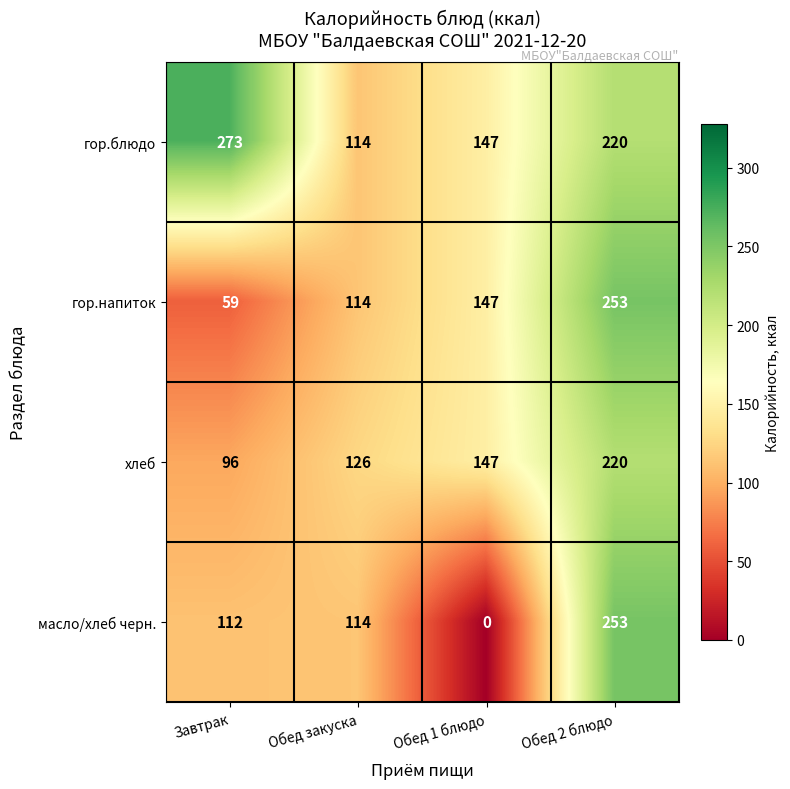

What is the minimum value for хлеб?

96